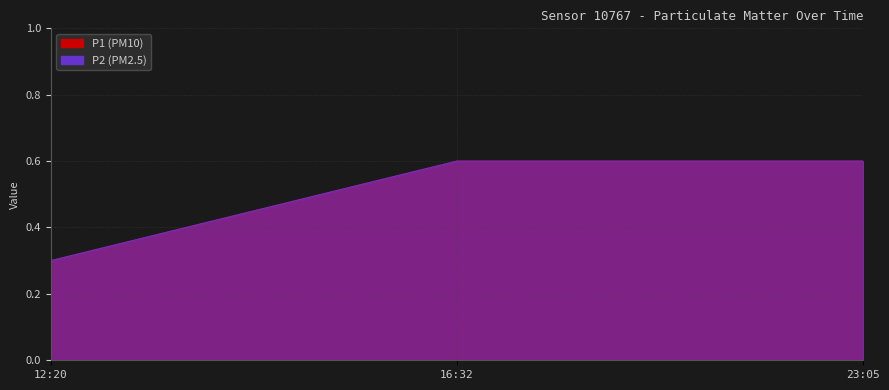

Count the P2 values in the range 0 to 1.

3